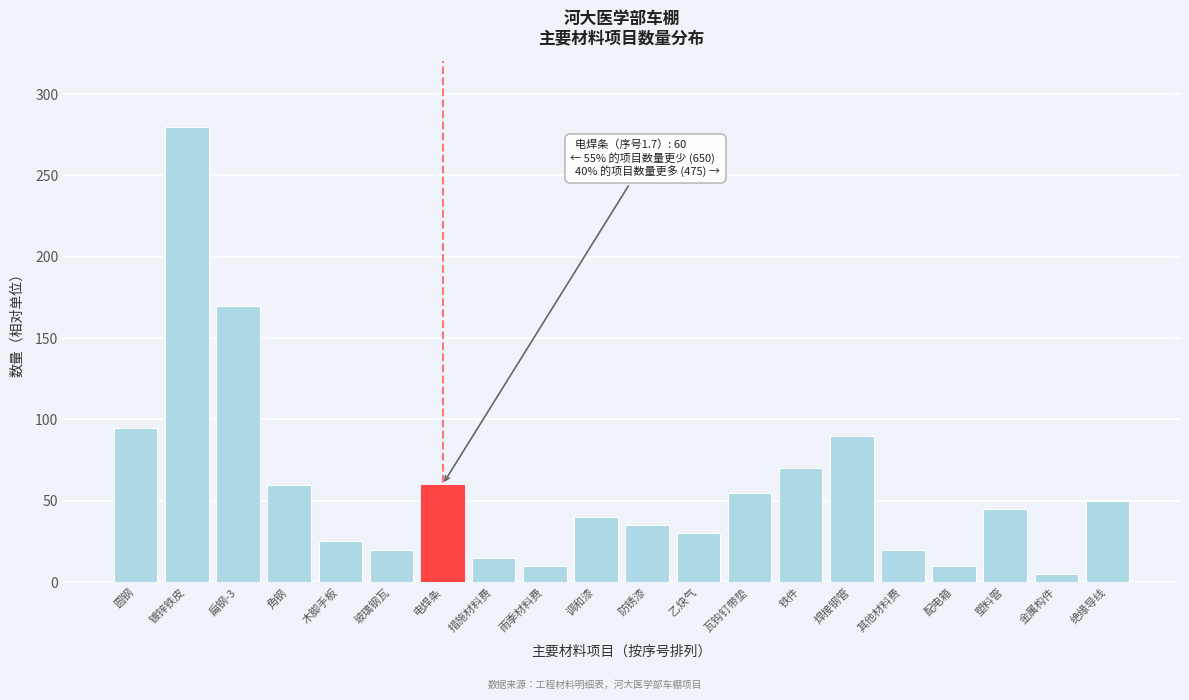

Reading left to right, extract all data points from this chart.

95	280	170	60	25	20	60	15	10	40	35	30	55	70	90	20	10	45	5	50